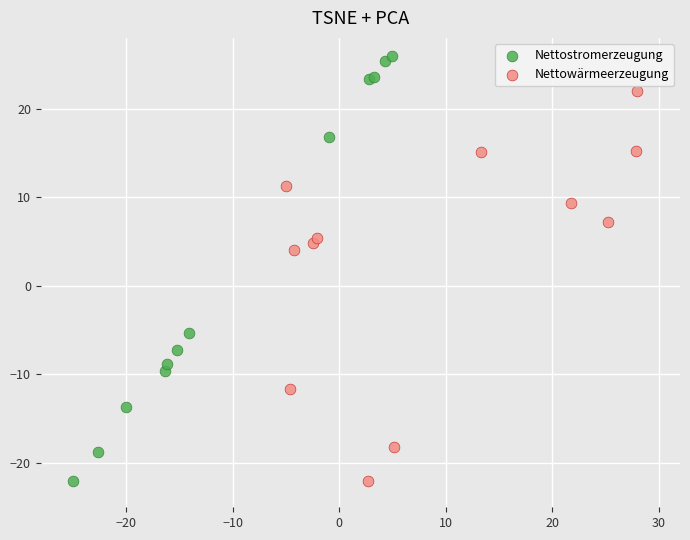

Which series reaches the maximum Y coordinate?

Nettostromerzeugung